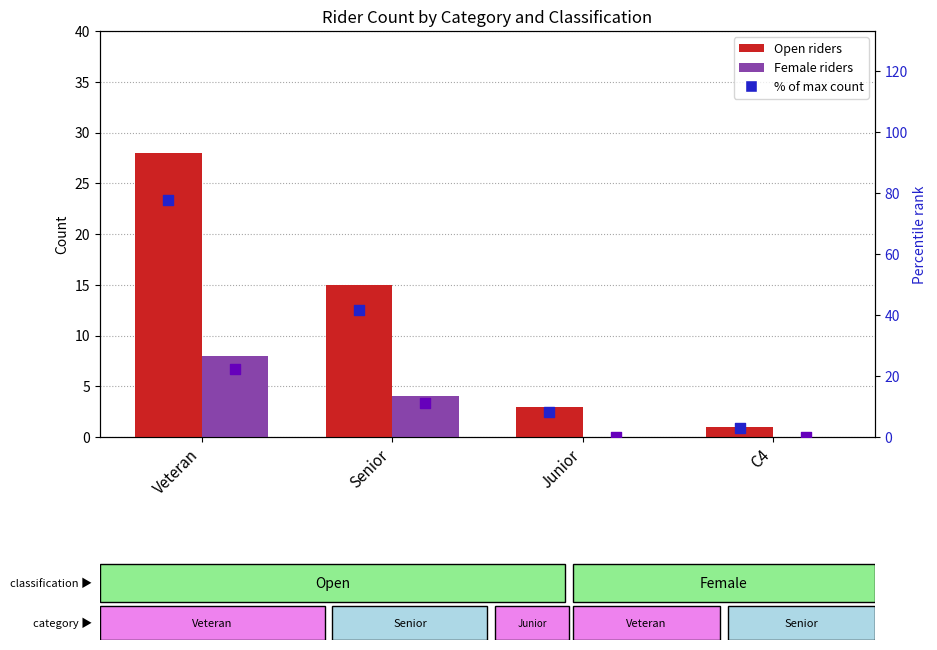

What is the total value across all series at C4?

3.8